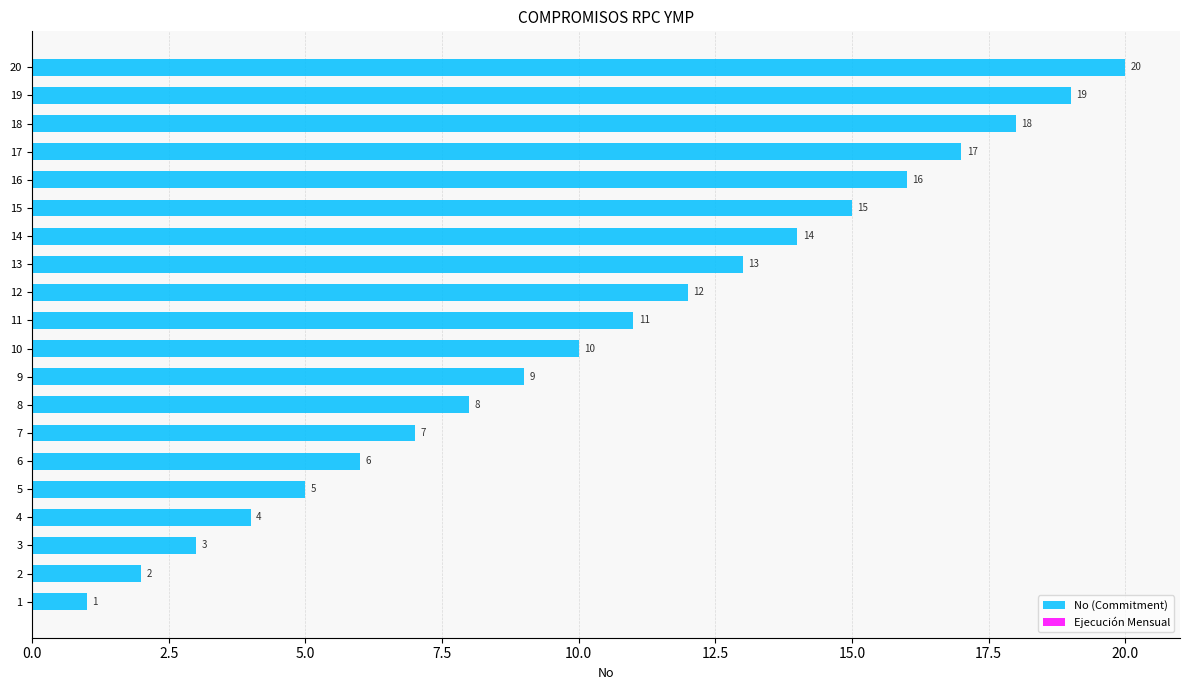

The value at 5 is 2. True or false?

False